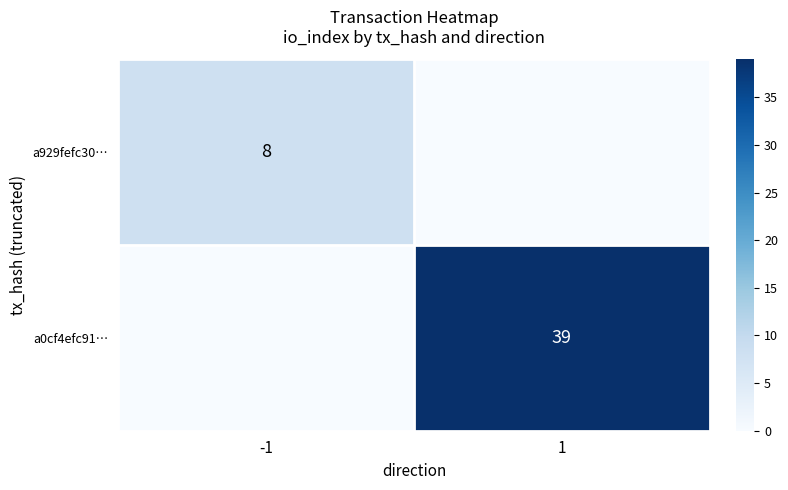

How many series are shown in this chart?

2